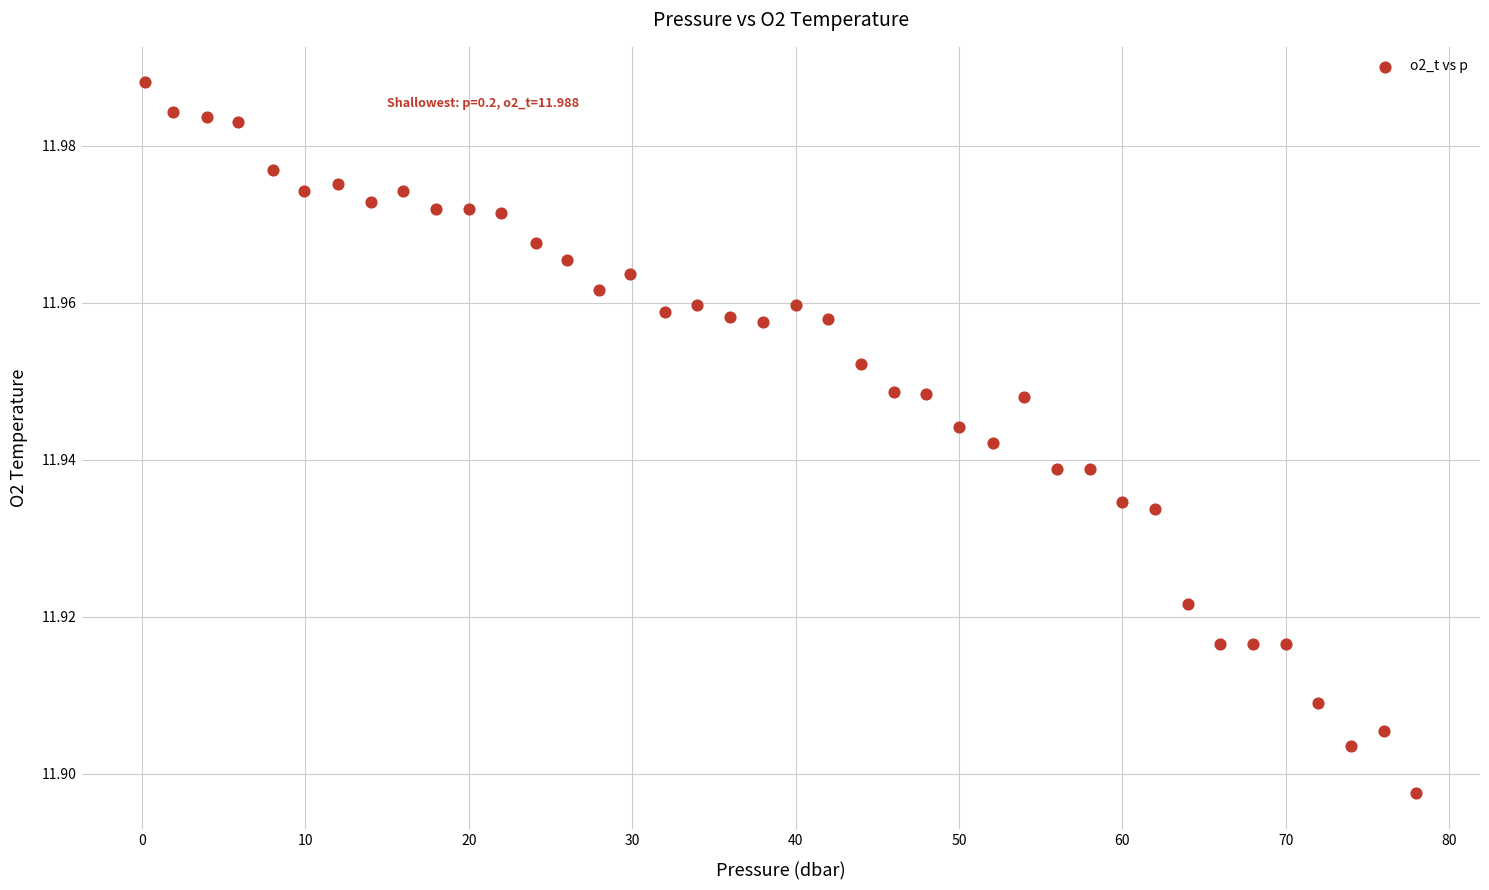

What is the range of X values (max minus min)?

77.8